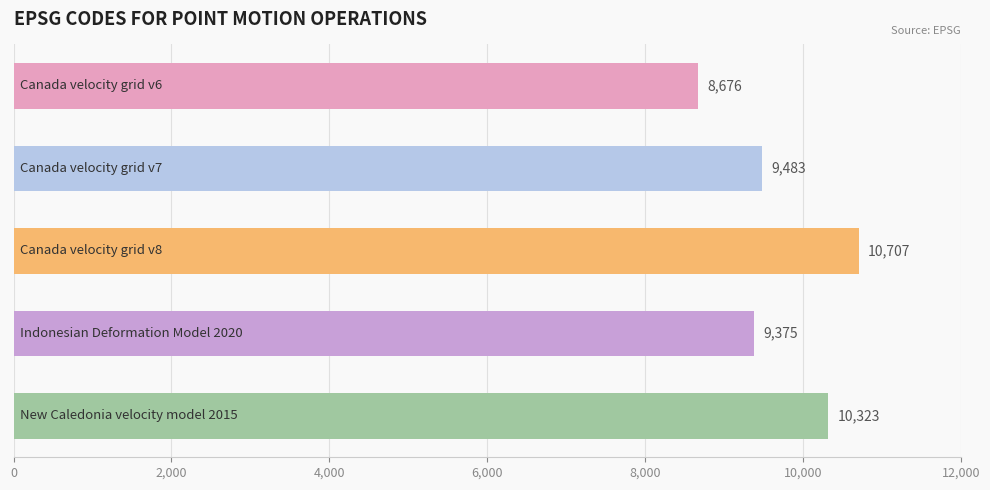

Reading bottom to top, extract all data points from this chart.

10323	9375	10707	9483	8676